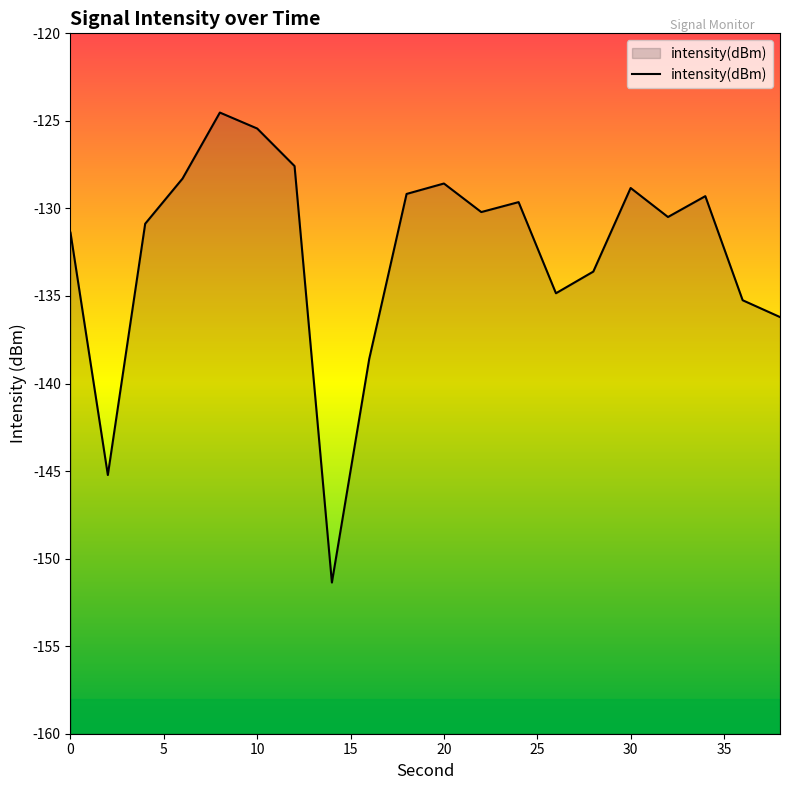

The value at 10 is -84.8. True or false?

False